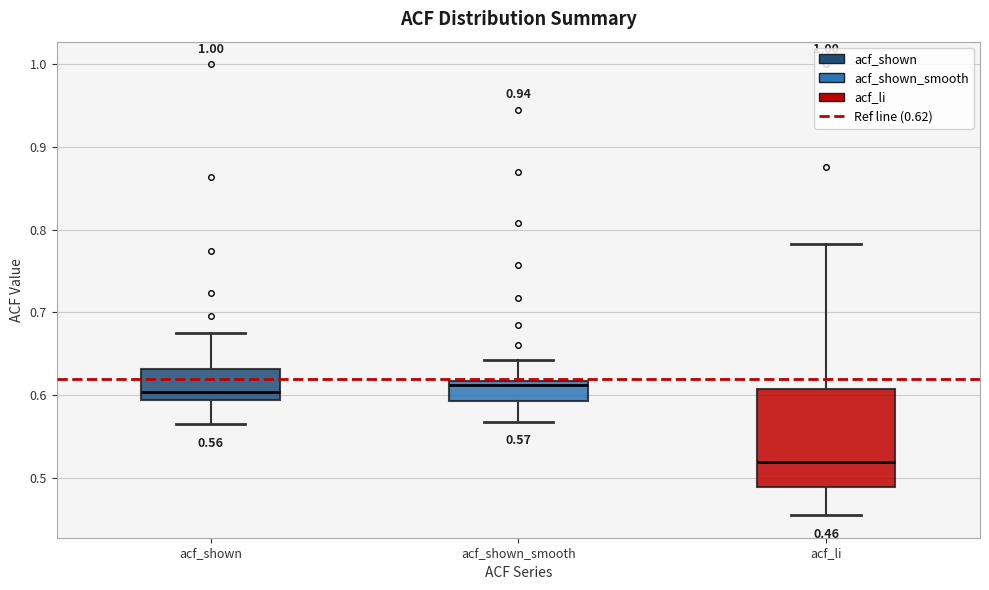

Comparing the boxes themselves (not the whiskers), which one is the tallest?

acf_li